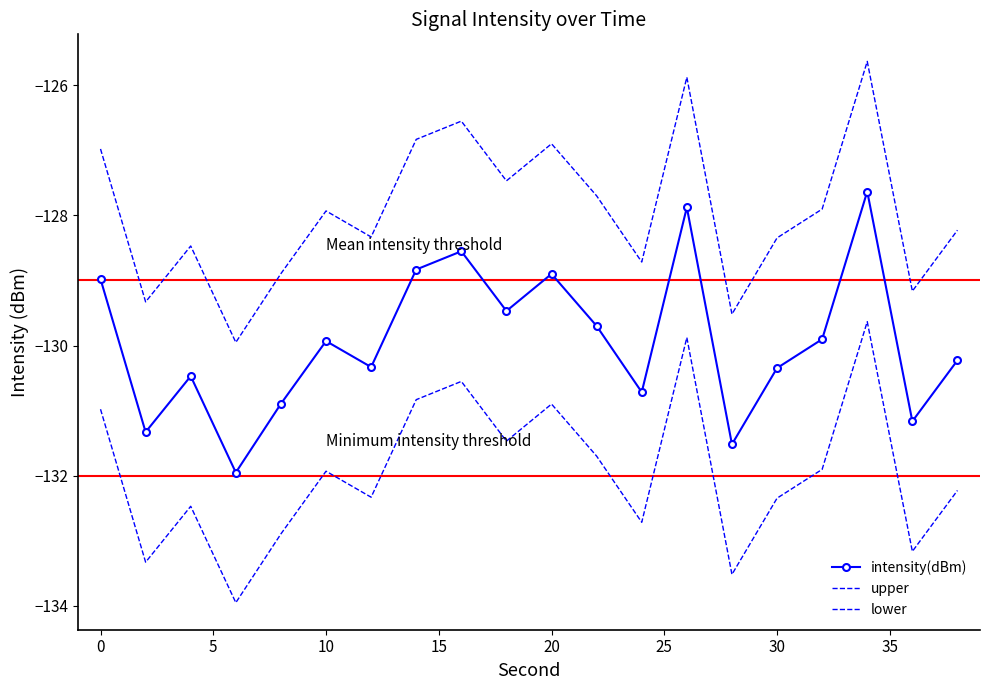

True or false: intensity(dBm) and upper intersect in this chart.

False